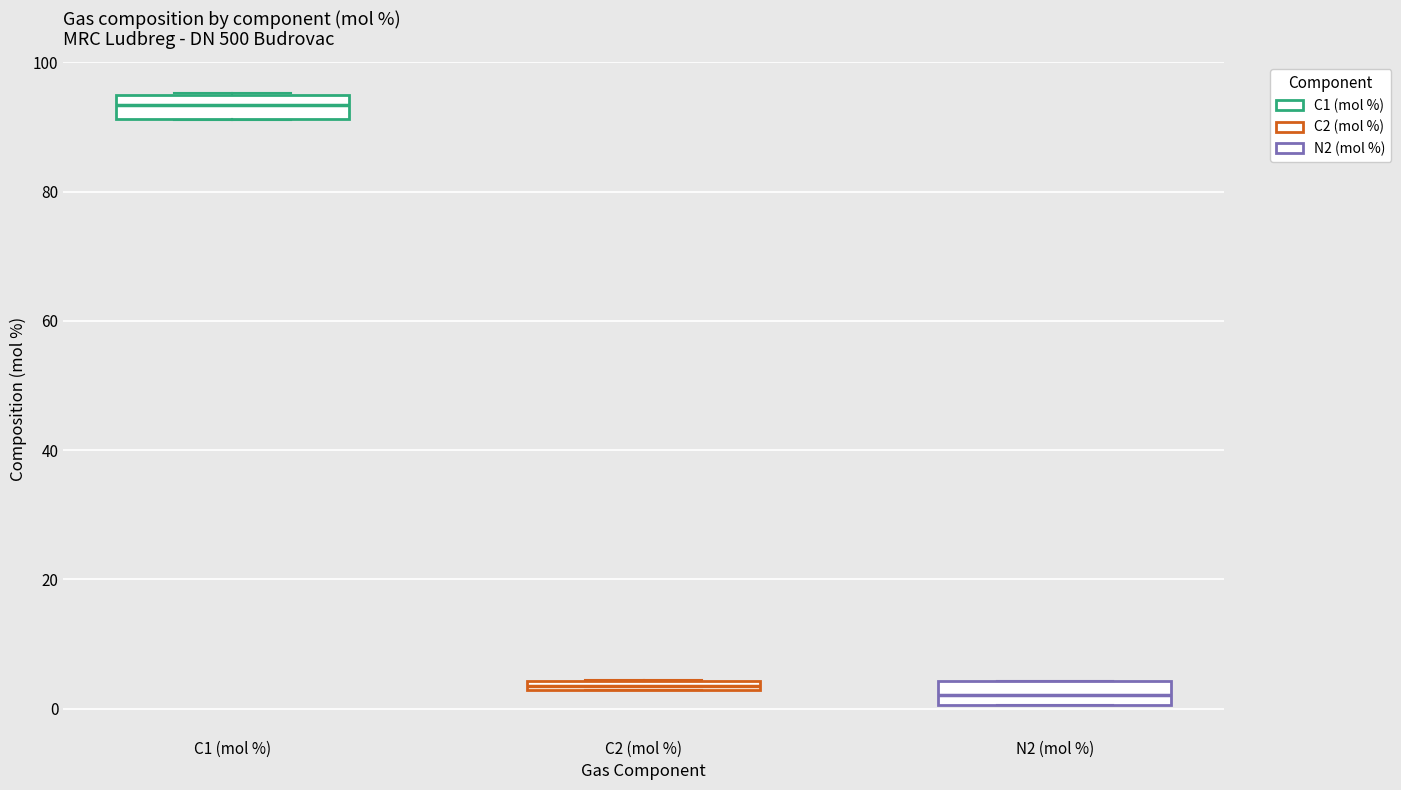

Where is the upper edge of the box for C2 (mol %) on the y-axis? The values are not printed on the chart, so give them approximately, as read against the axis.

4